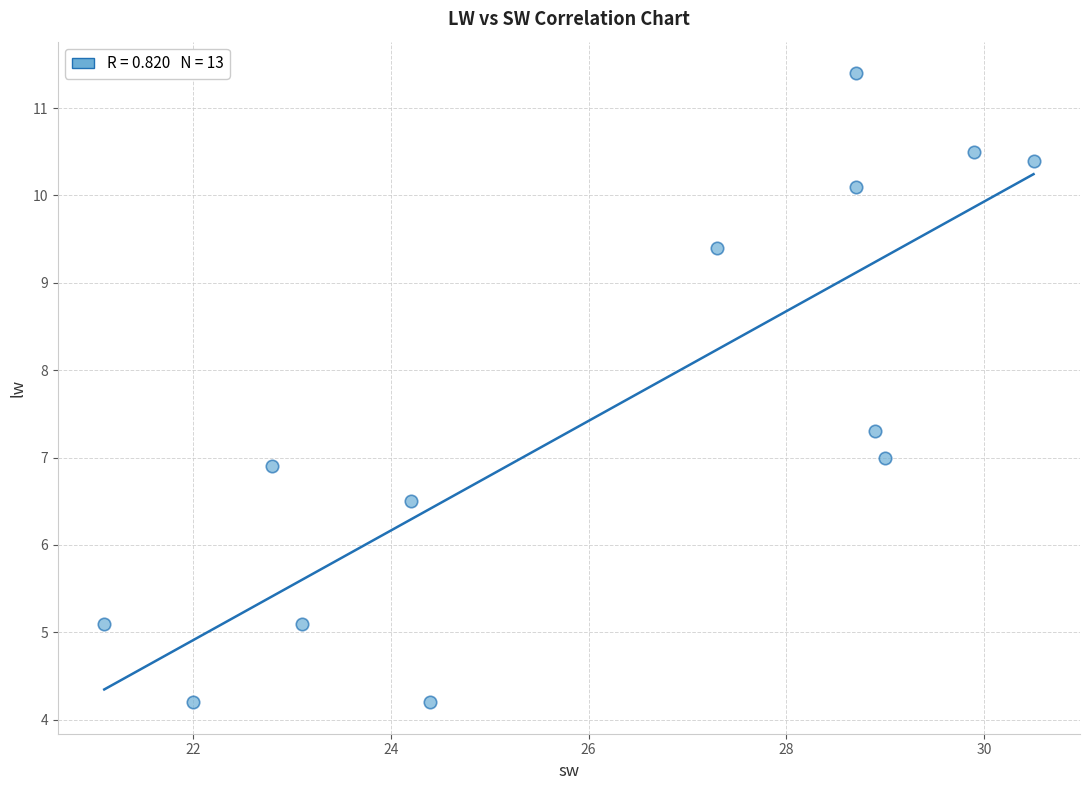

What is the range of X values (max minus min)?

9.4